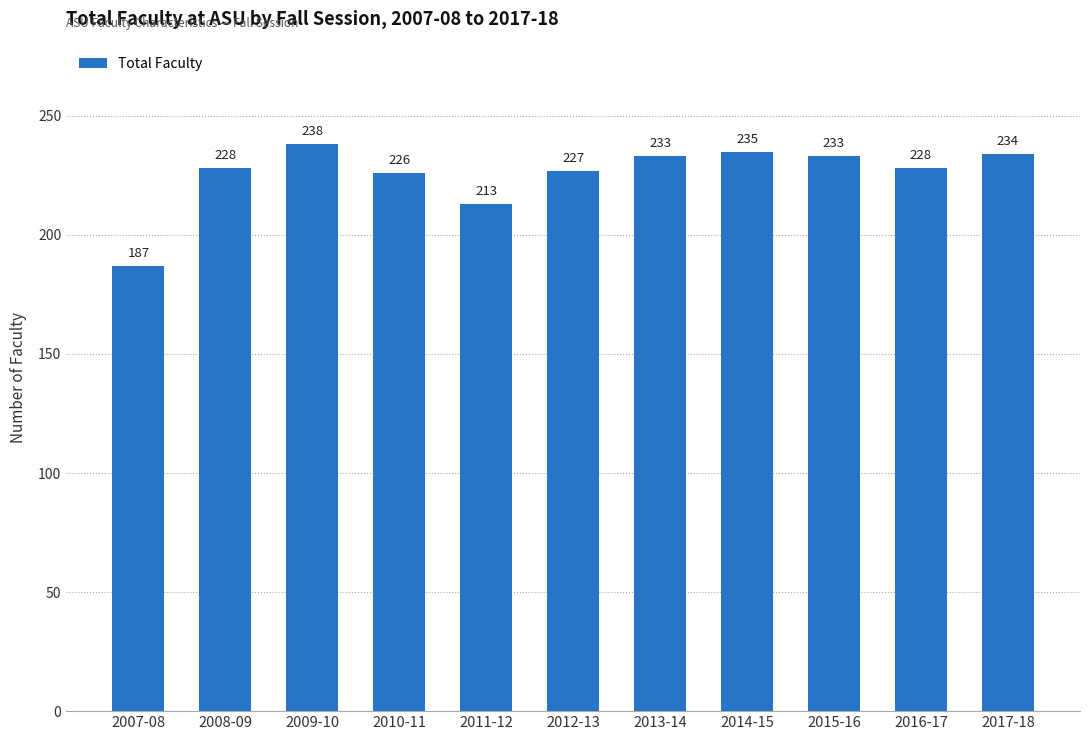

Read the value at 2013-14.

233